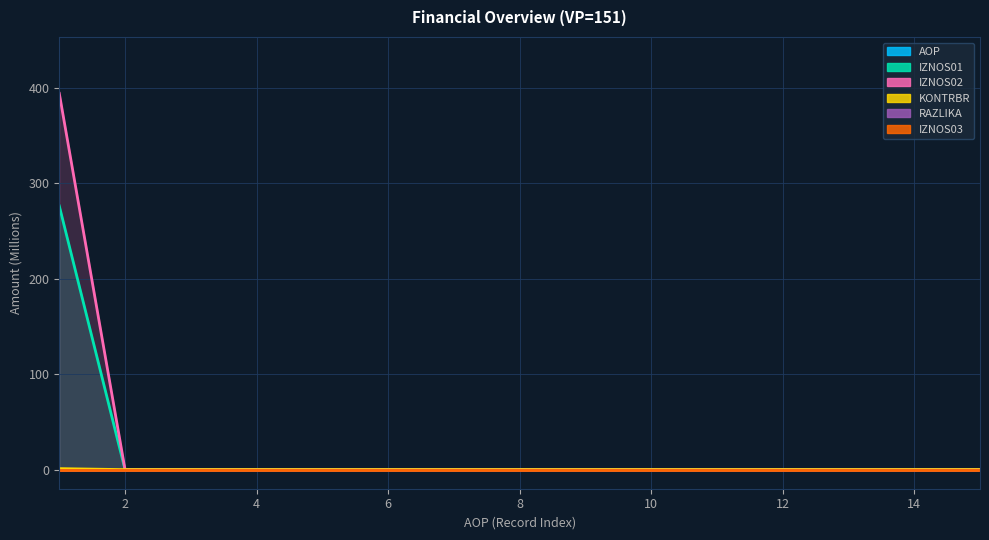

At how many categories does at least one series exceed 257?

1